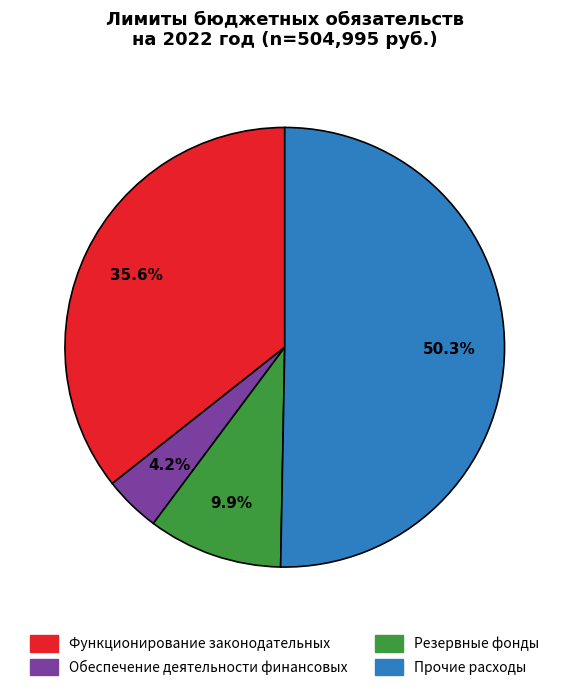

Does any single category account for the majority?

Yes